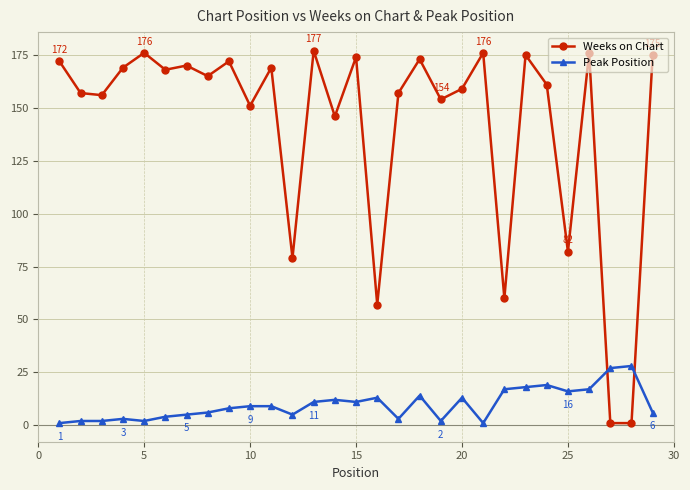

True or false: Peak Position has more than 1 interior local peaks.

True